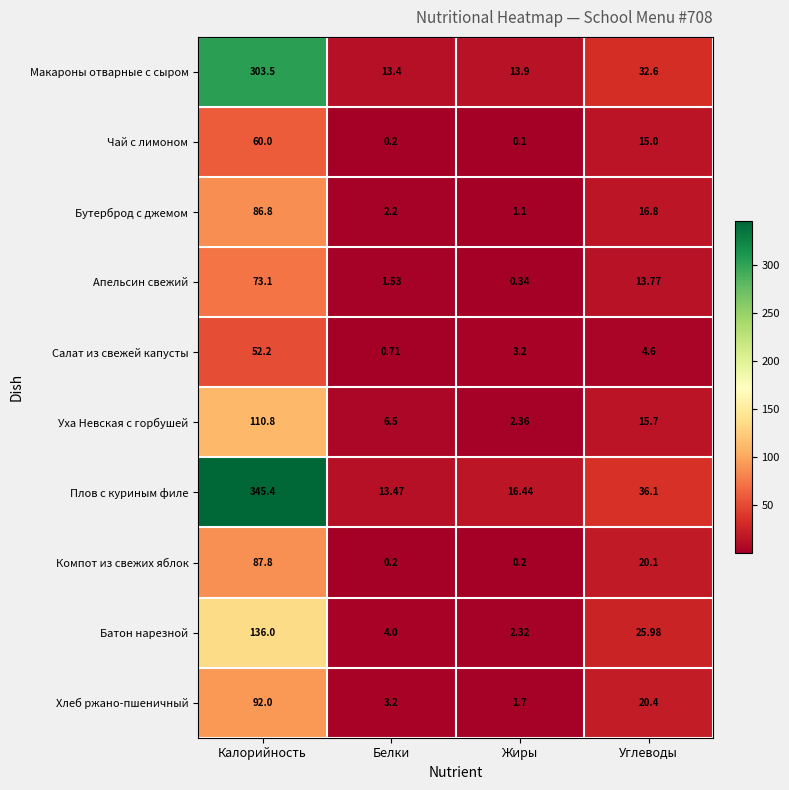

At which category does the chart reach its minimum across all series?

Жиры